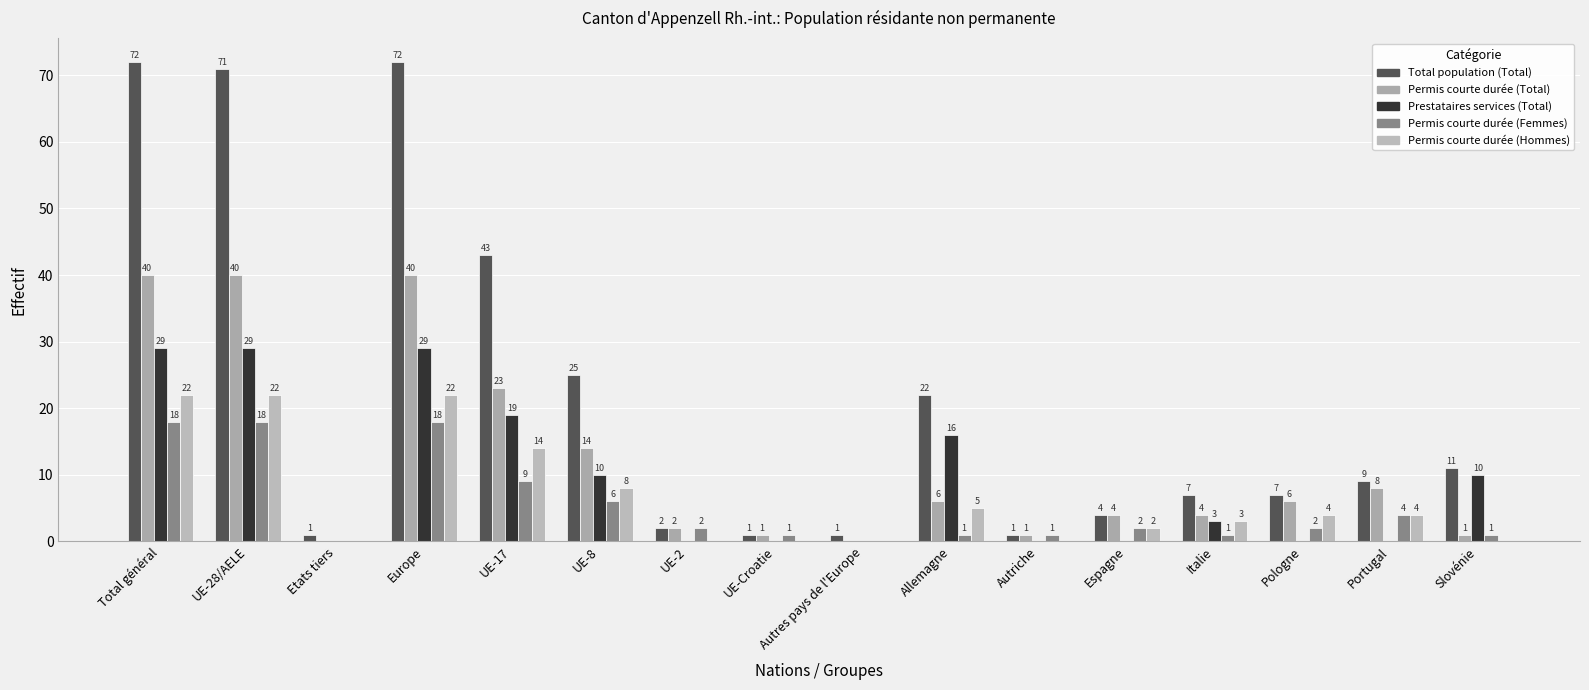

Which series has the largest range (max minus min)?

Total population (Total)